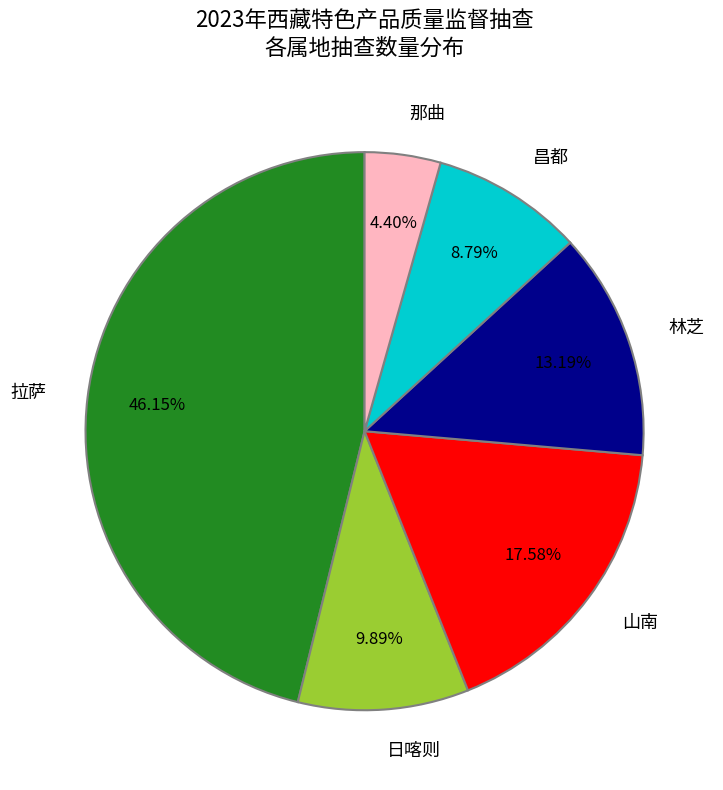

Is there any slice that represents more than half of the pie?

No